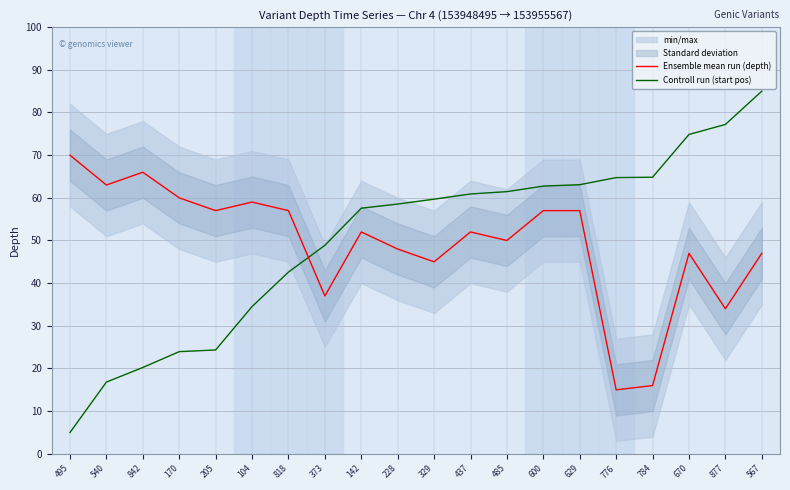

Rank the series by their average value, from highest to lowest.

Controll run (start pos), Ensemble mean run (depth)